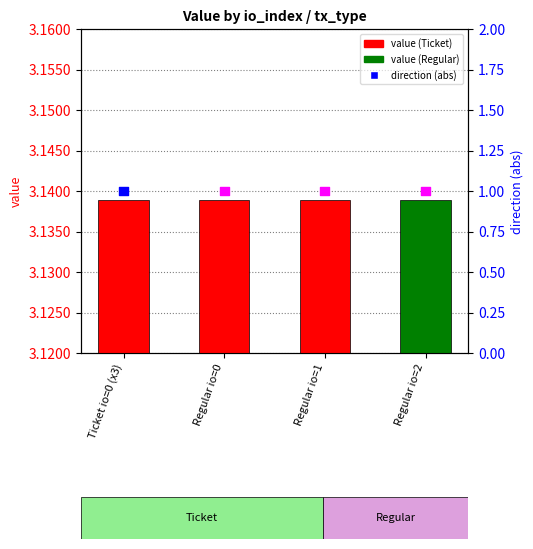

Is the value of direction (abs) at Regular io=1 greater than the value of value at Regular io=0?

No